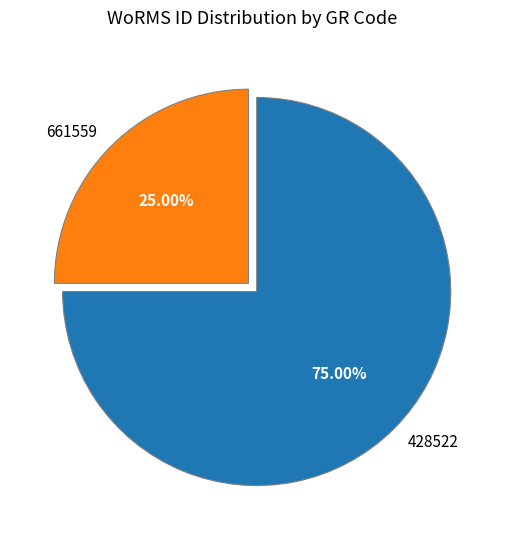

Rank the categories by value from lowest to highest.

661559, 428522